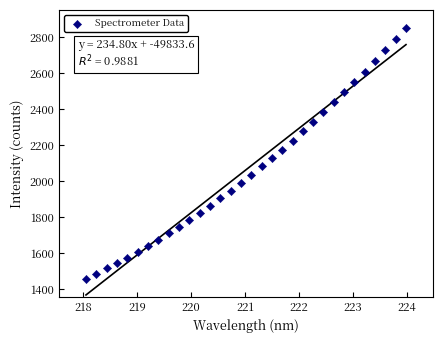

What is the range of X values (max minus min)?

5.9